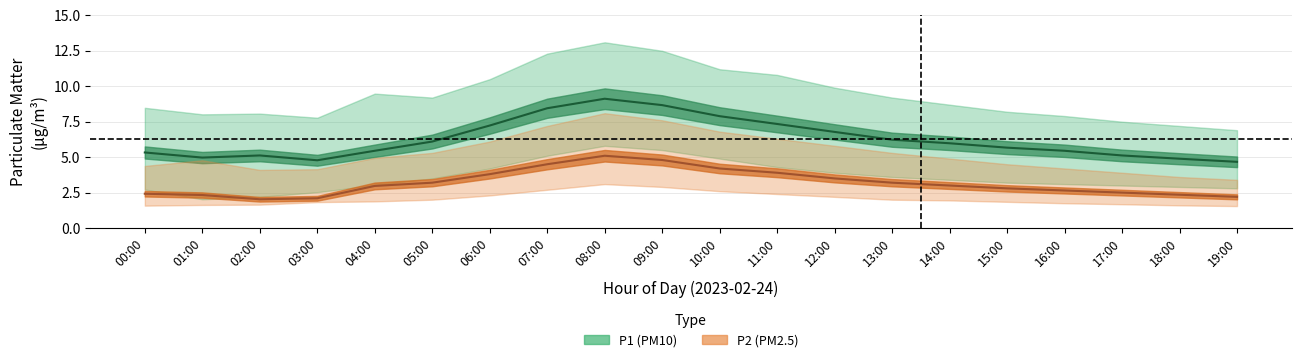

What is the total value across all series at 16:00?

25.1